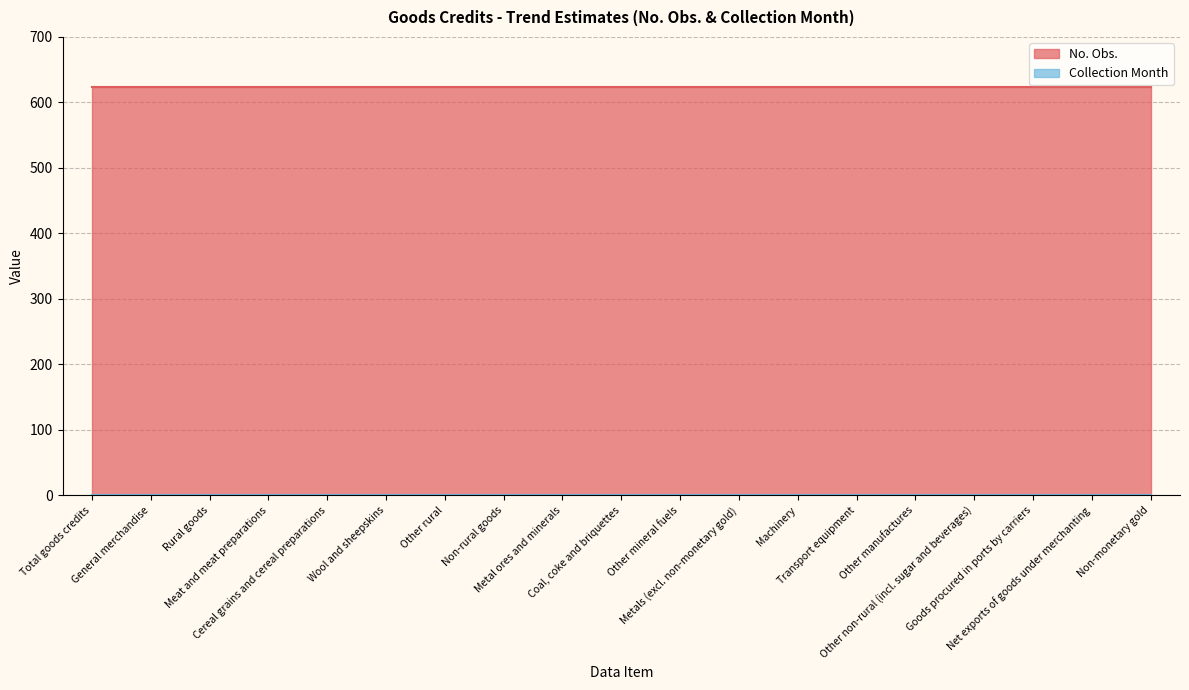

Which label corresponds to the smallest value in the chart?

Total goods credits